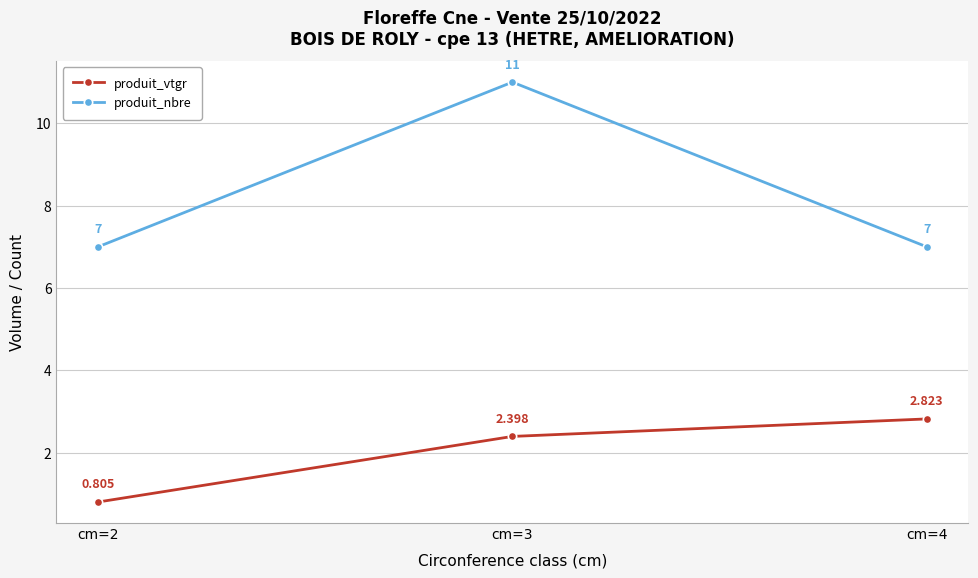

At cm=3, list the series in order from smallest to largest.

produit_vtgr, produit_nbre